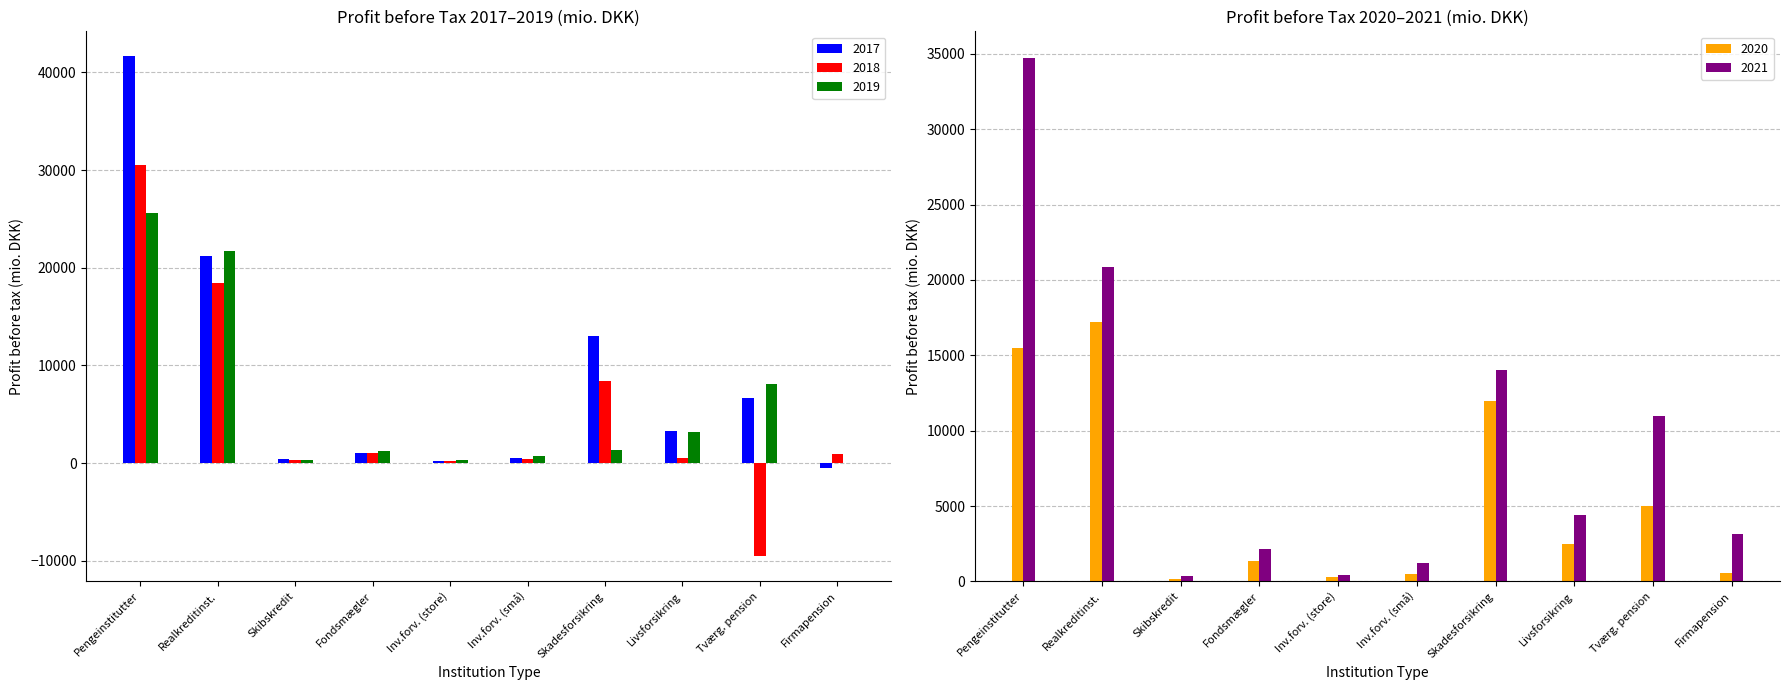

The value of 2020 at Realkreditinst. is 25662.3. True or false?

False